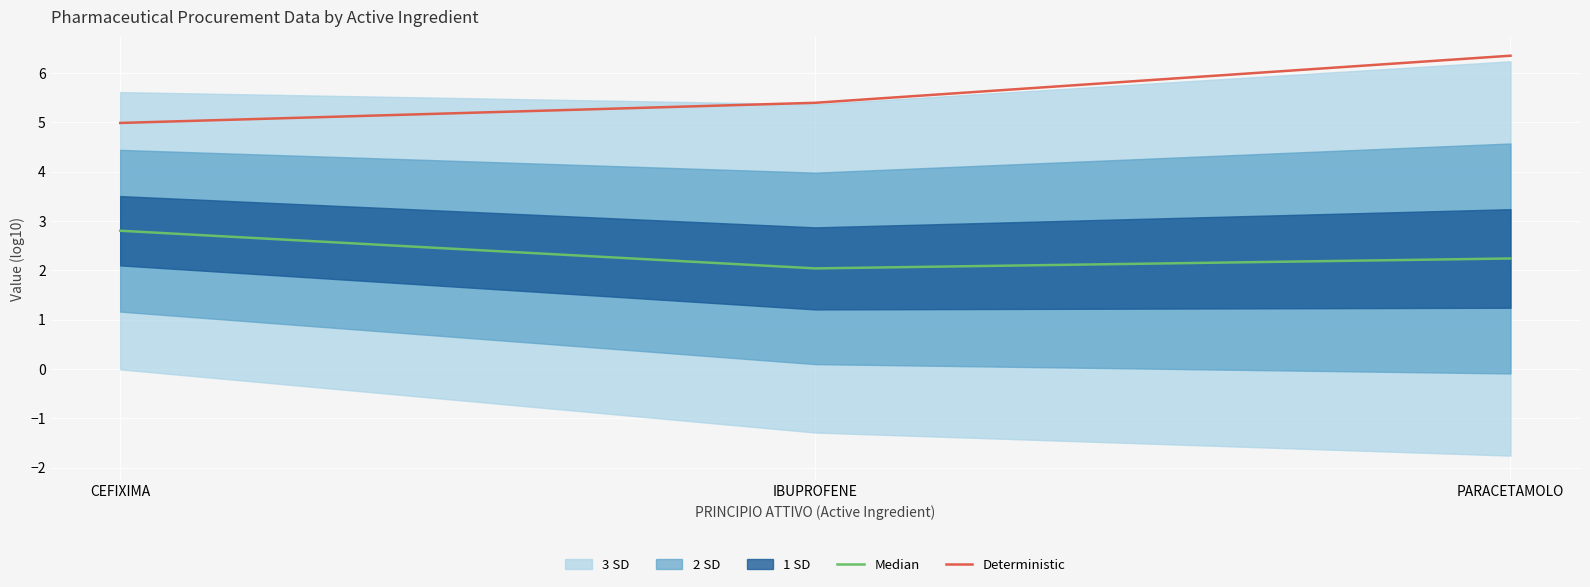

What is the maximum value for Median?

2.8